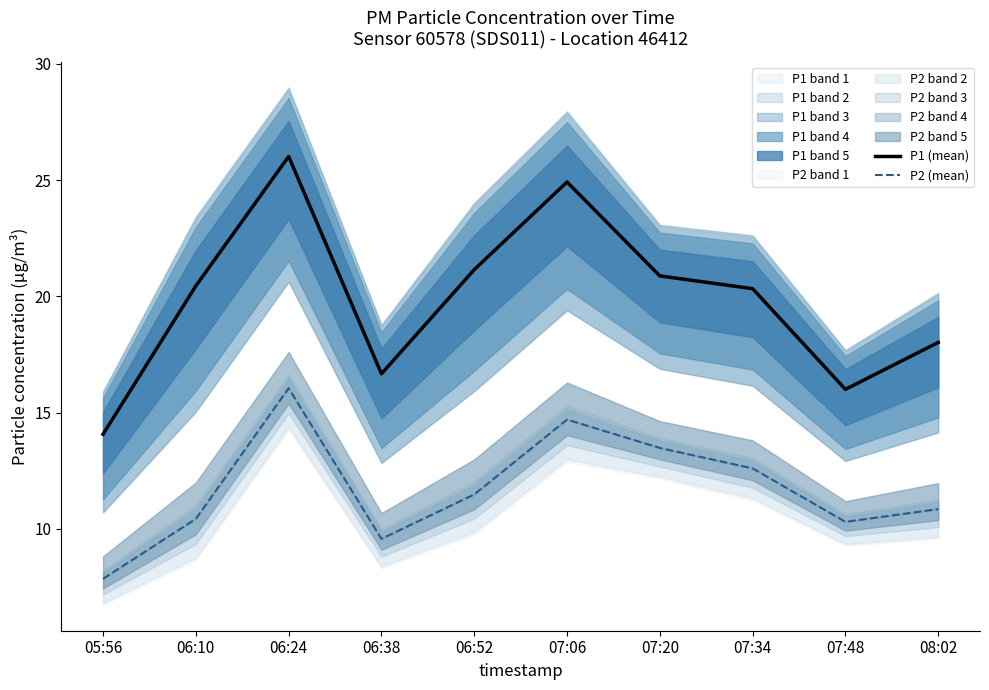

True or false: P2 (mean) has a value of 1.7 at 05:56.

False